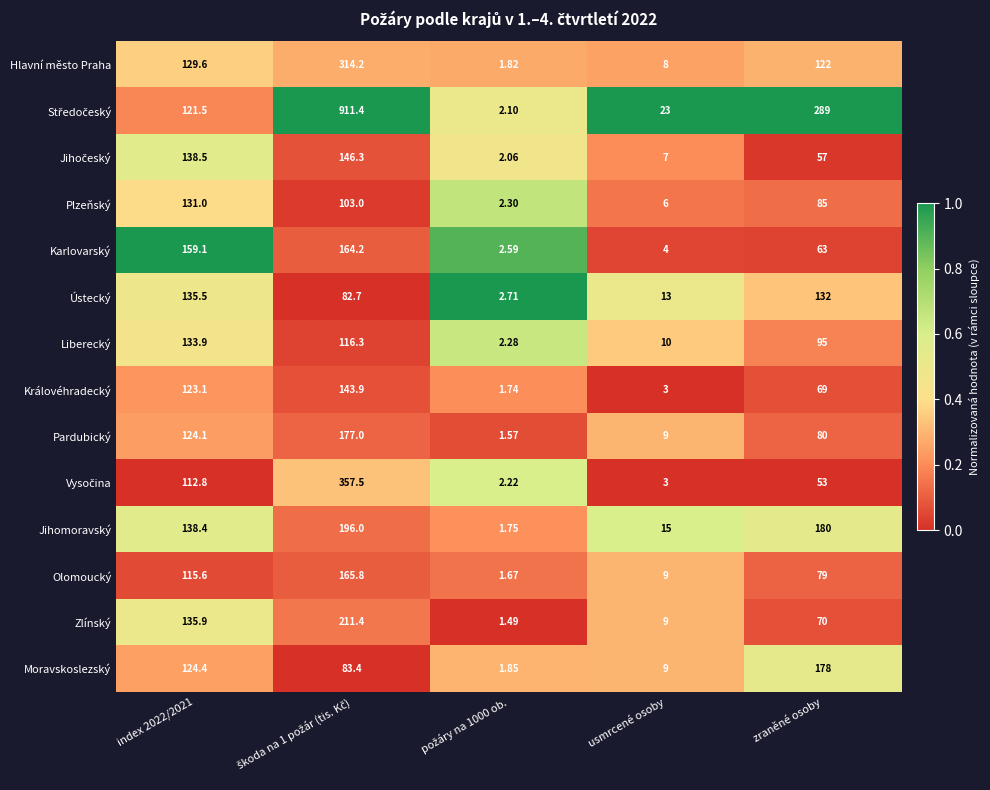

Is the value of Plzeňský at index 2022/2021 greater than the value of Jihomoravský at usmrcené osoby?

Yes